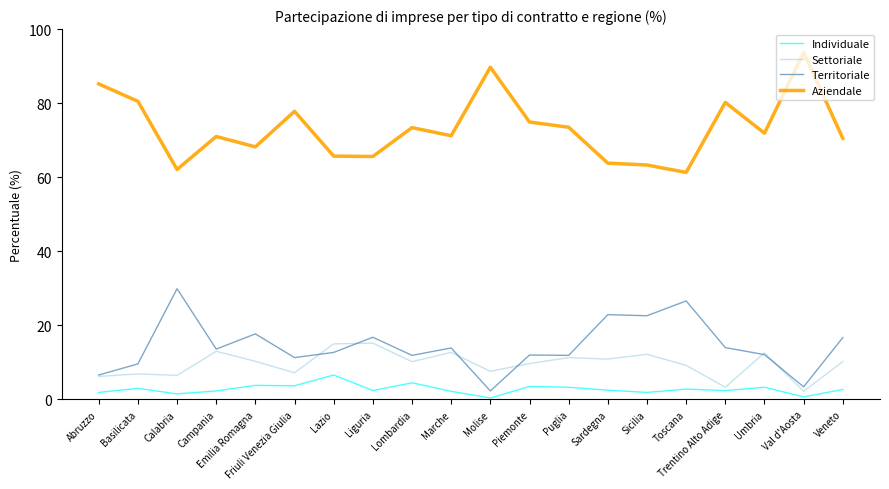

What is the average value of the Territoriale series?

14.4